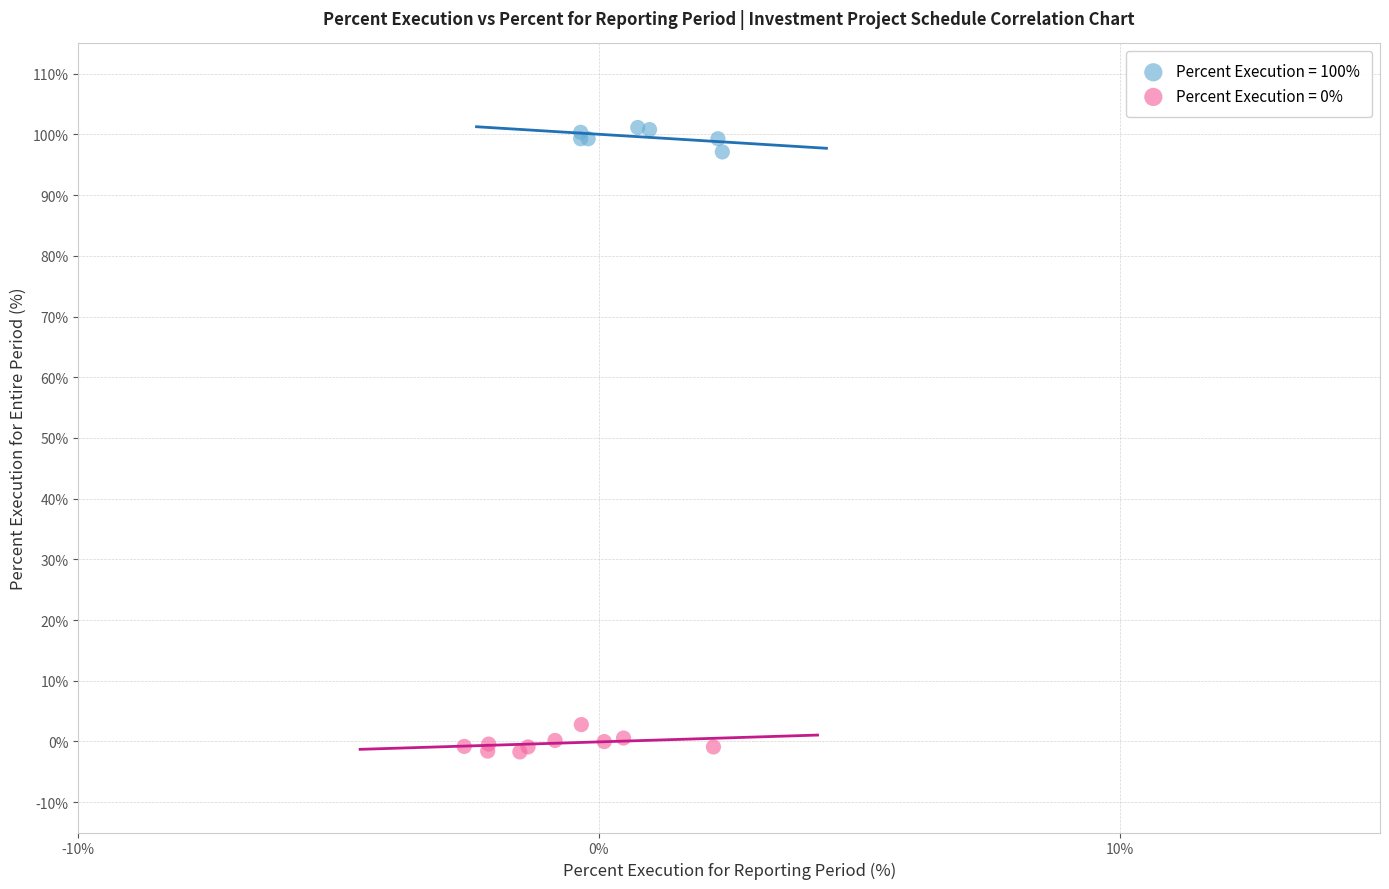

Which series contains the highest Y value?

Percent Execution = 100%